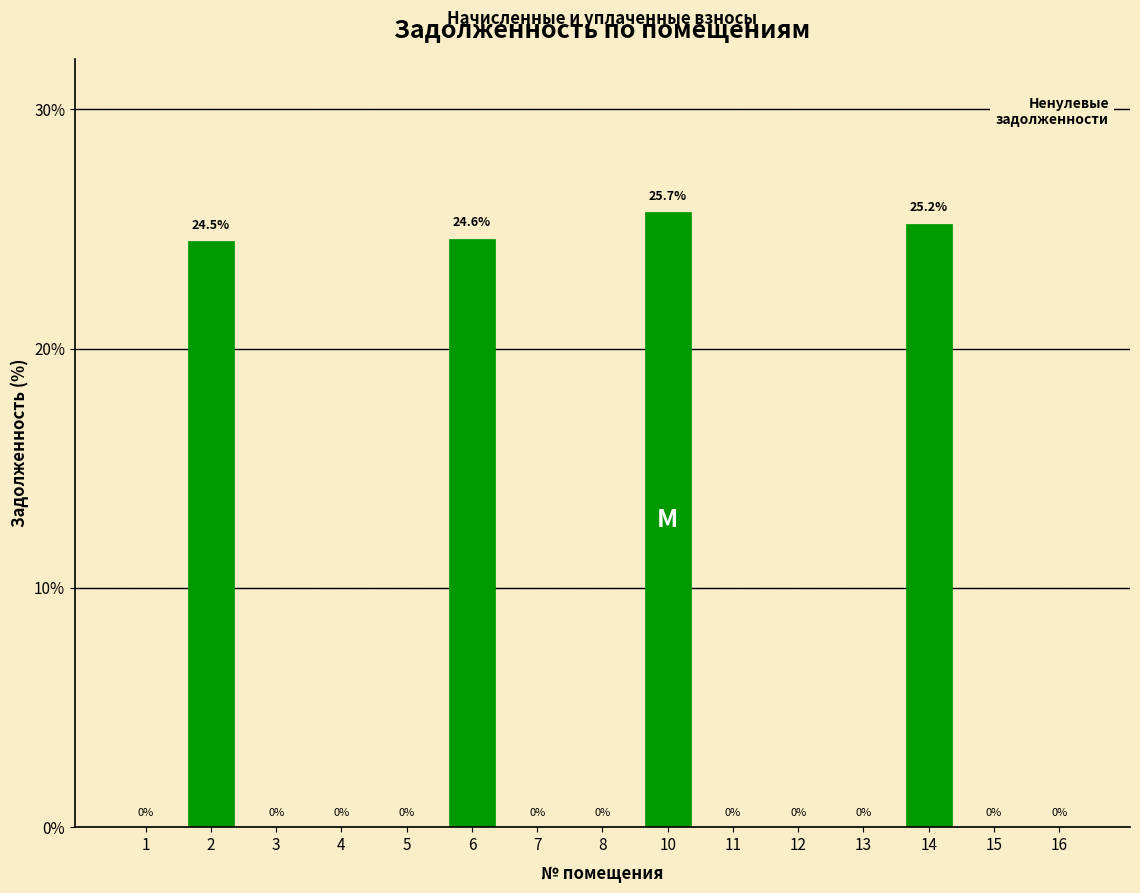

Reading left to right, list all the values displayed in this chart.

1=0.0	2=24.5	3=0.0	4=0.0	5=0.0	6=24.6	7=0.0	8=0.0	10=25.7	11=0.0	12=0.0	13=0.0	14=25.2	15=0.0	16=0.0